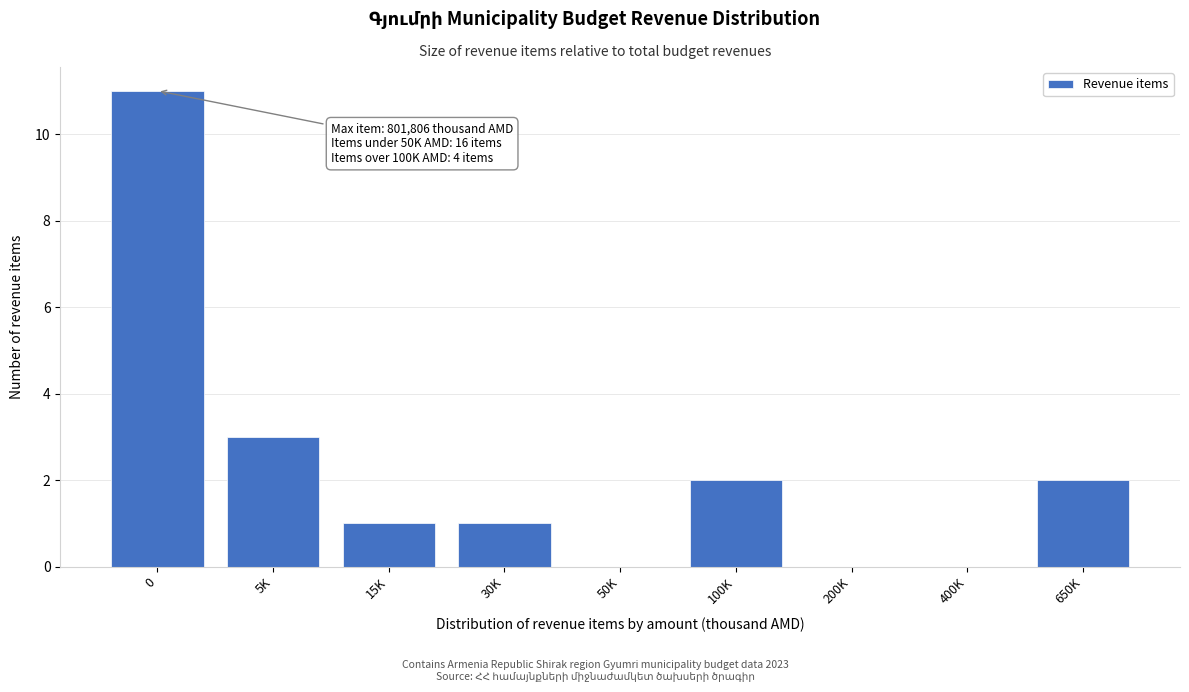

Reading left to right, transcribe all the data shown in this chart.

0=11	5K=3	15K=1	30K=1	50K=0	100K=2	200K=0	400K=0	650K=2